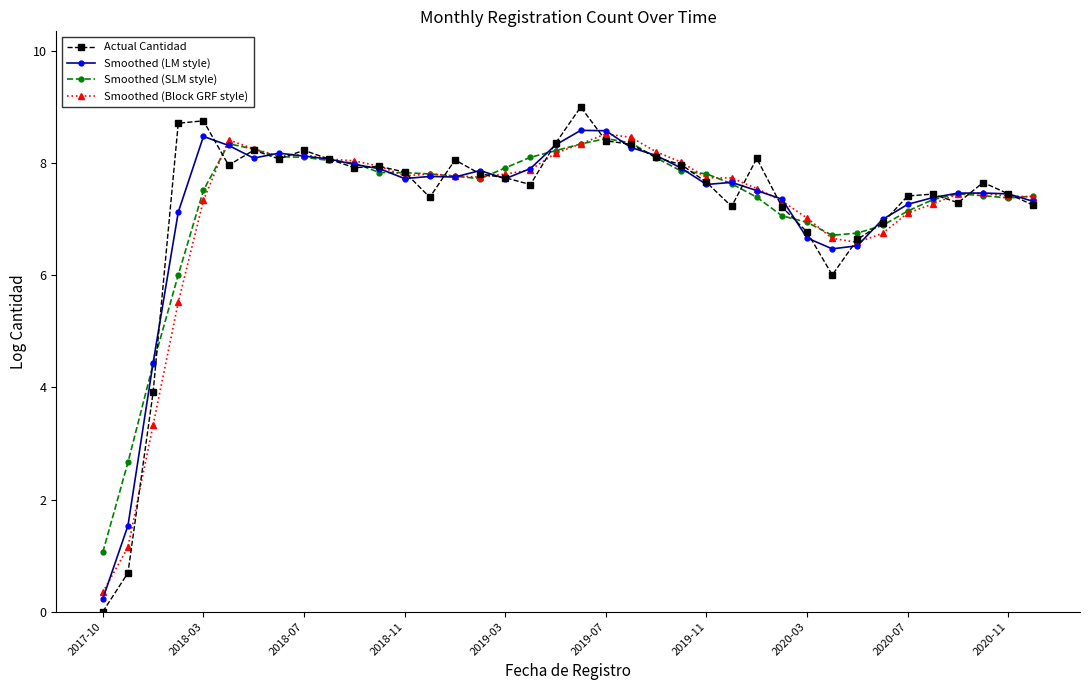

True or false: Smoothed (Block GRF style) has more than 0 interior local peaks.

True